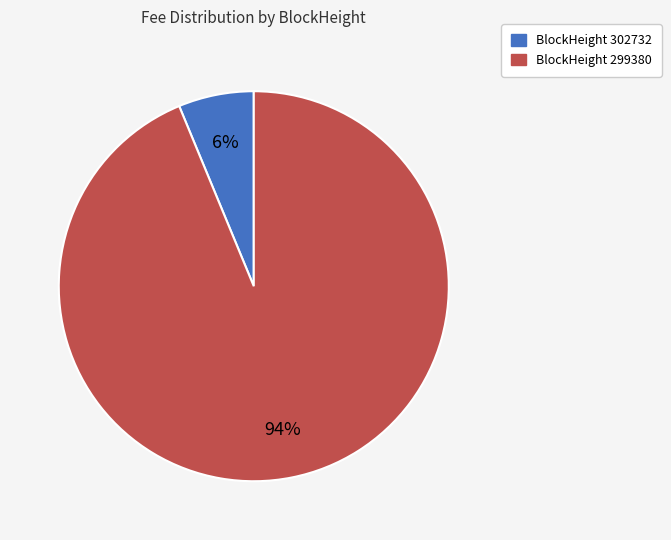

Is there any slice that represents more than half of the pie?

Yes